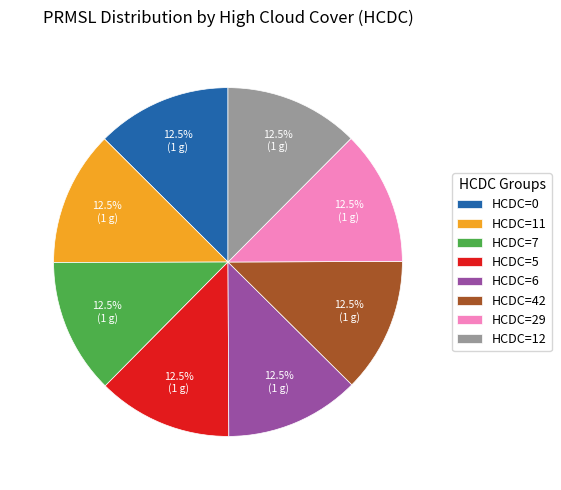

Is HCDC=12 the majority of the pie?

No